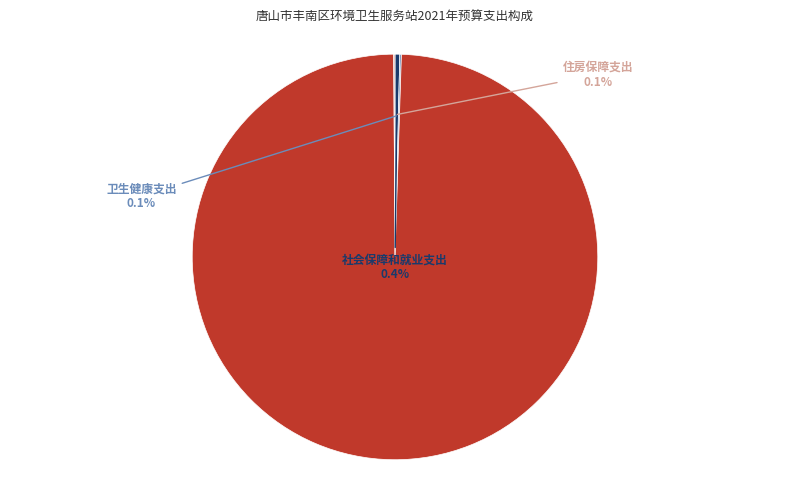

Is there any slice that represents more than half of the pie?

Yes